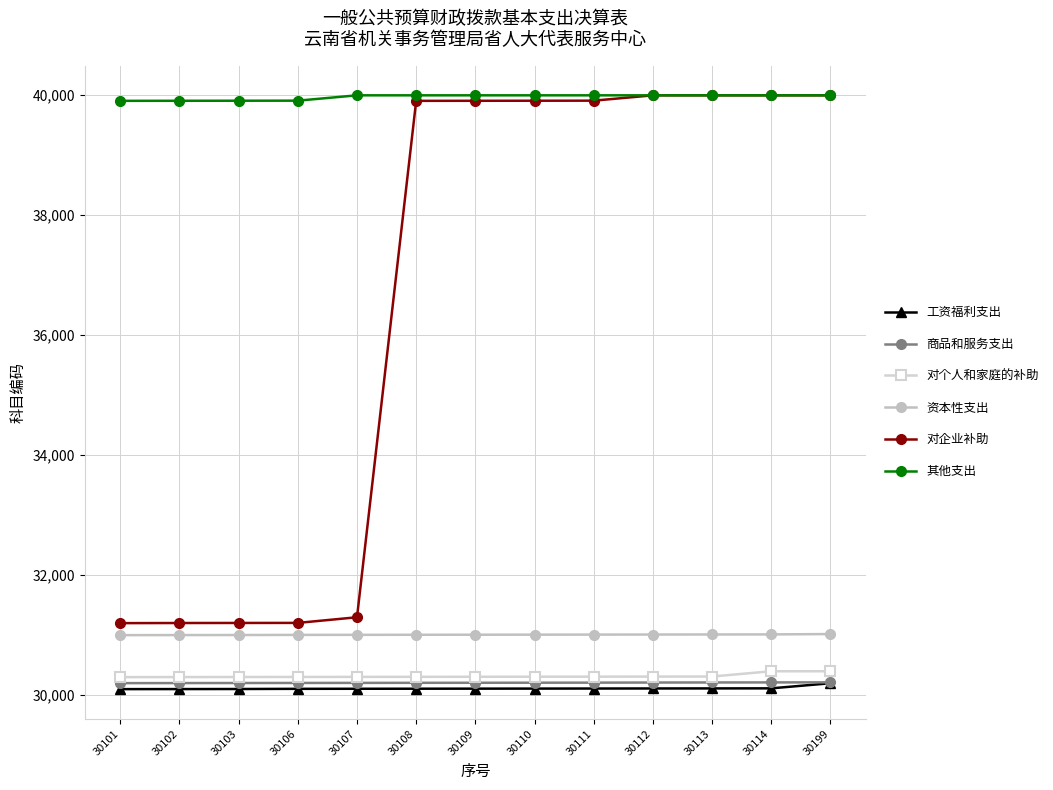

The 其他支出 series shows 39999 at 30199. True or false?

True